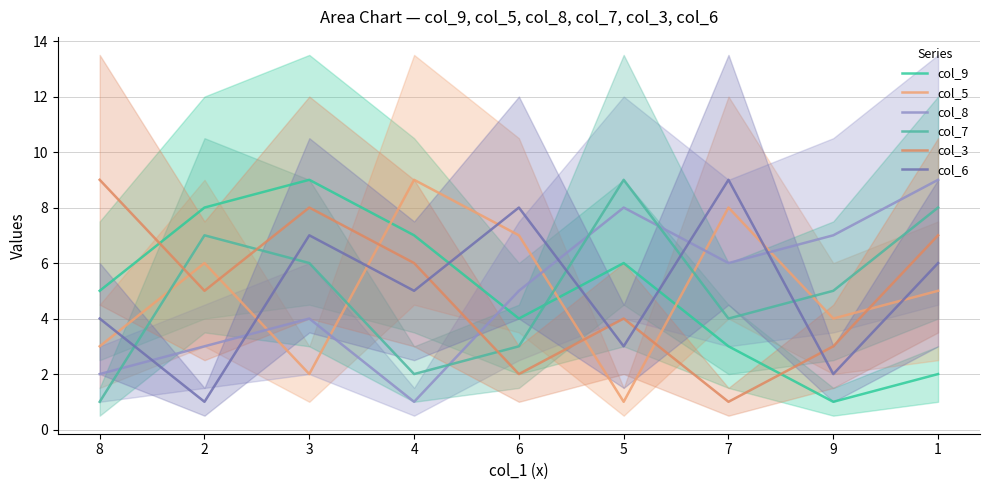

Does the chart have visible grid lines?

Yes